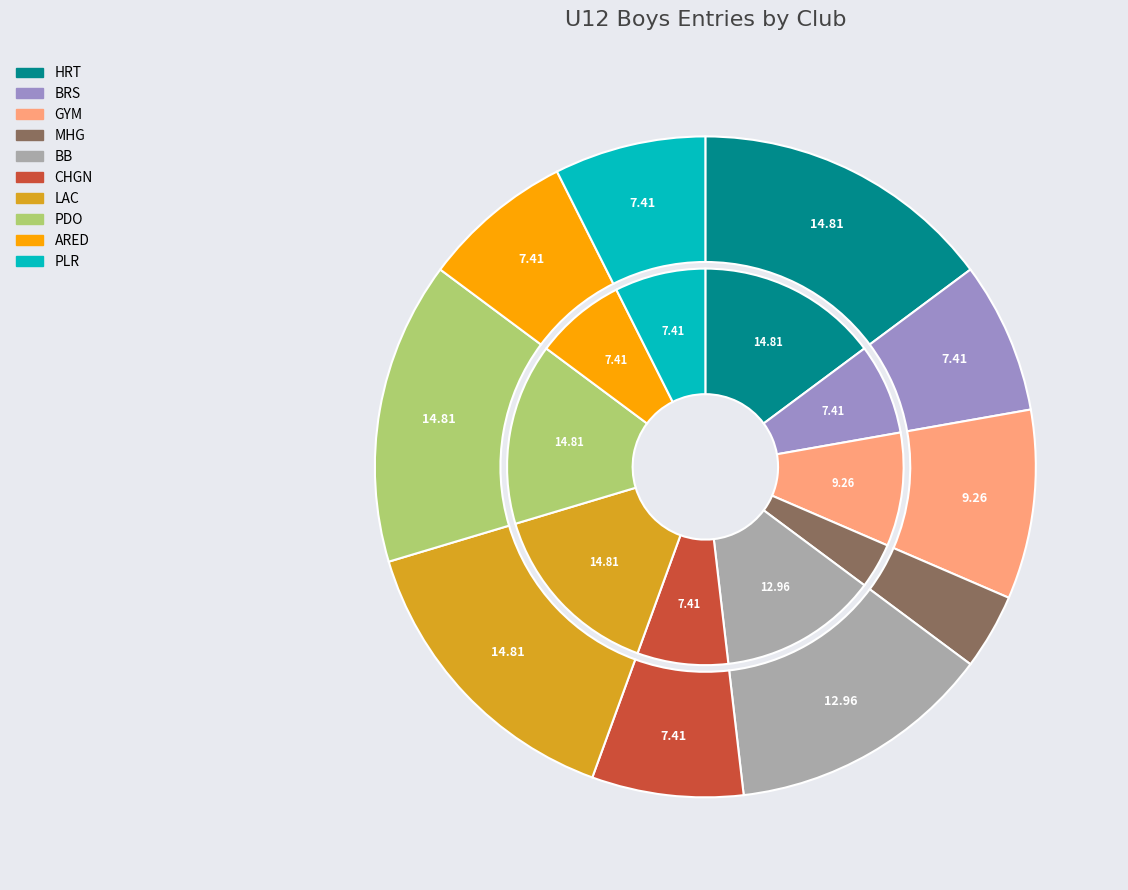

How many slices are in this pie chart?

10